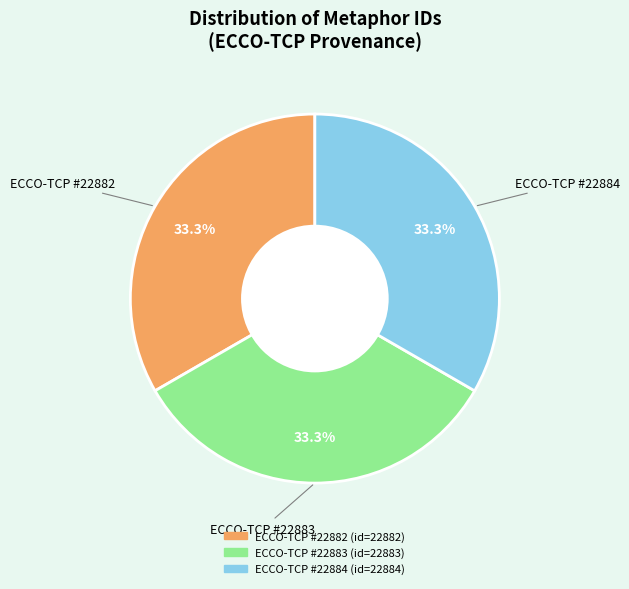

What percentage do ECCO-TCP #22882 and ECCO-TCP #22884 together represent?

66.7%